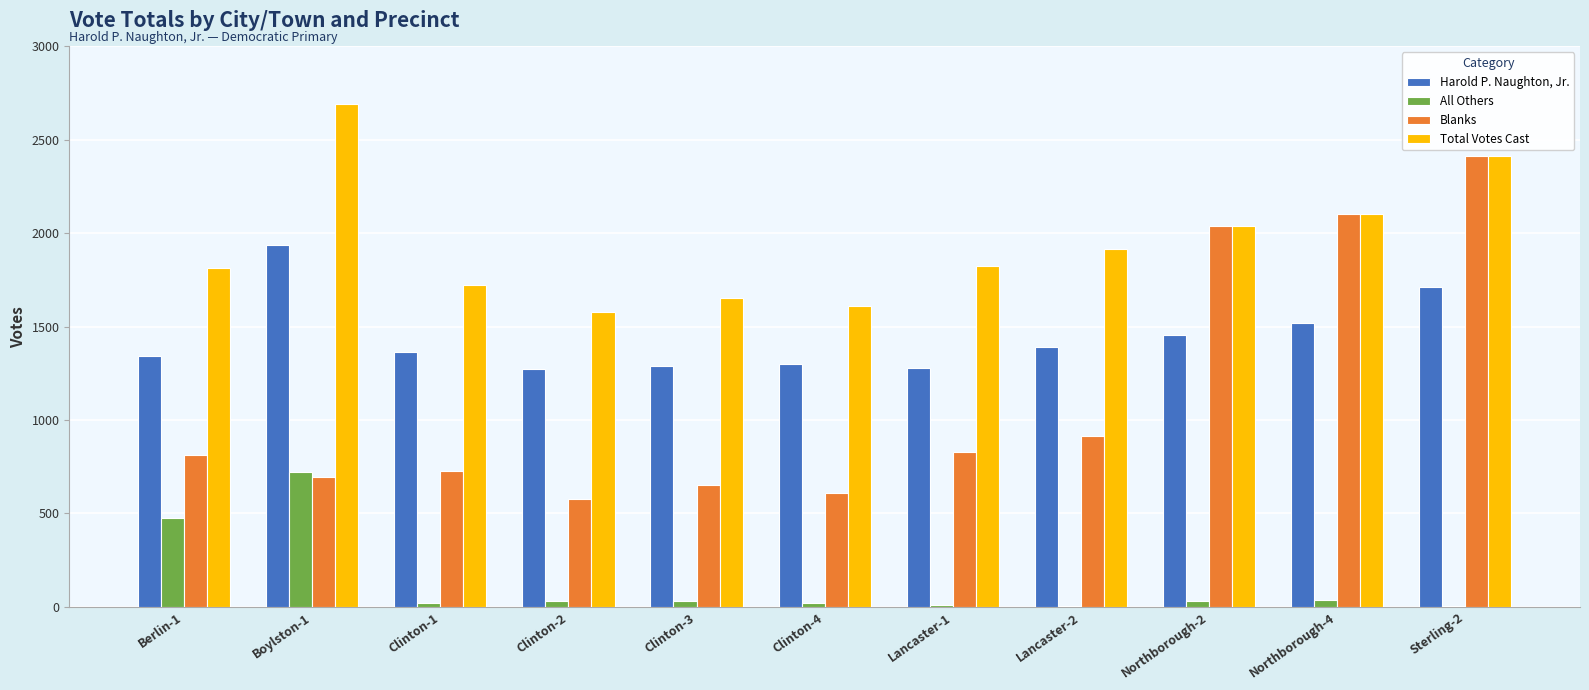

Which series changed the most between Boylston-1 and Sterling-2?

Blanks